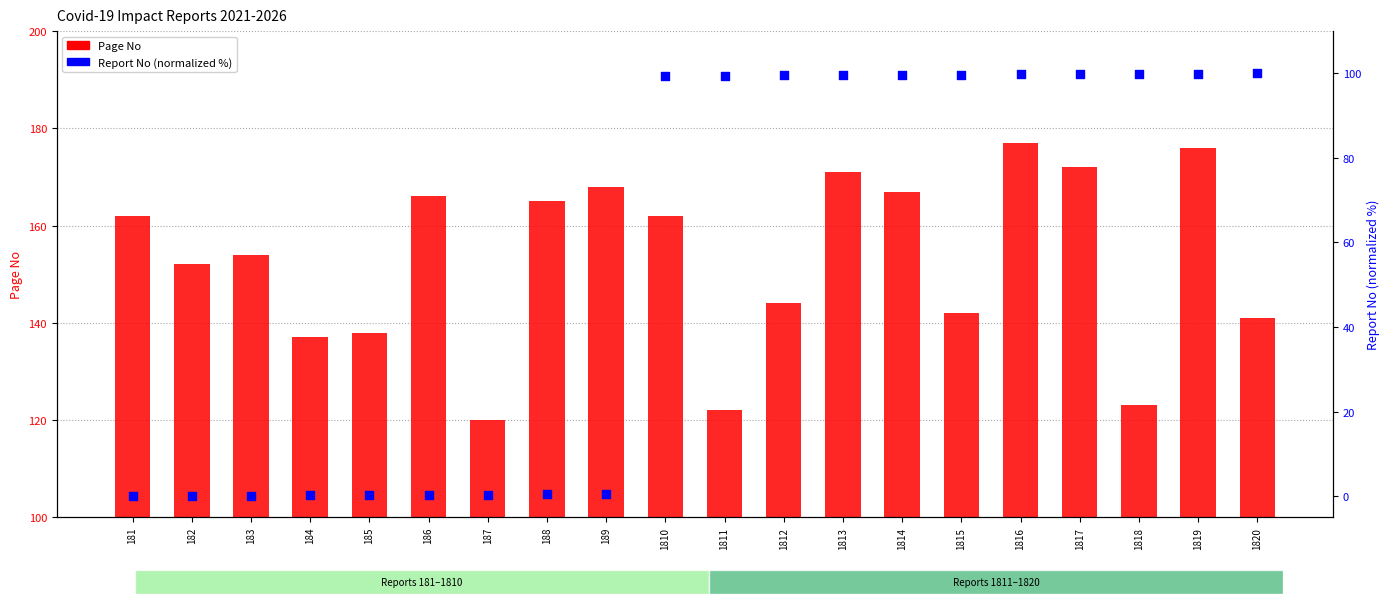

What are all the series names shown in the legend?

Page No, Report No (normalized %)